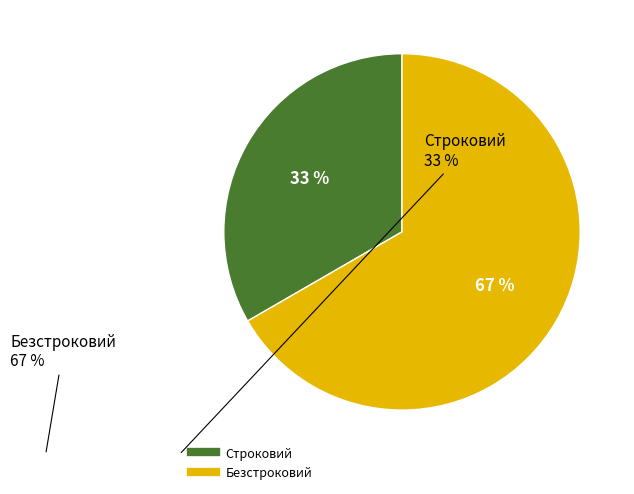

What percentage is the Безстроковий slice, to the nearest percent?

67%